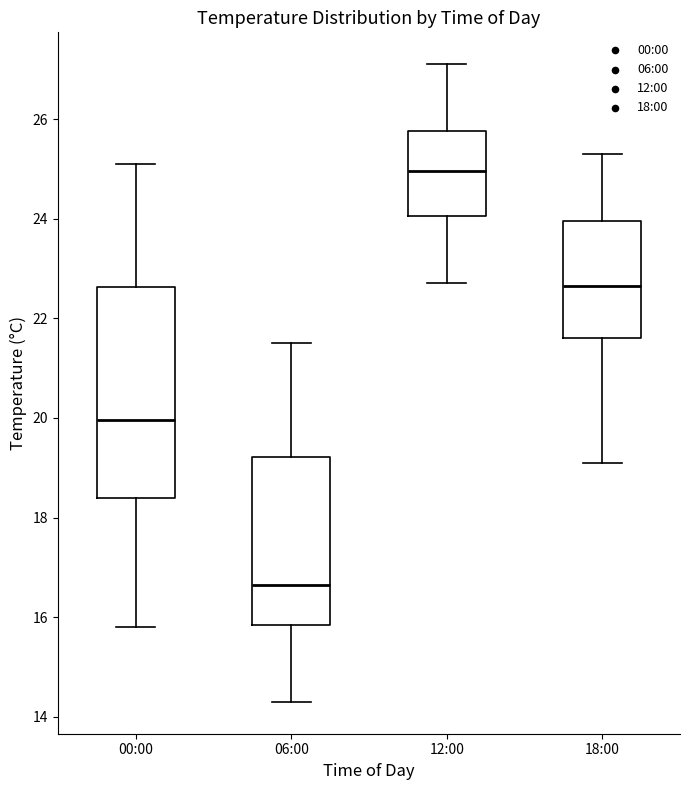

Comparing the boxes themselves (not the whiskers), which one is the tallest?

00:00